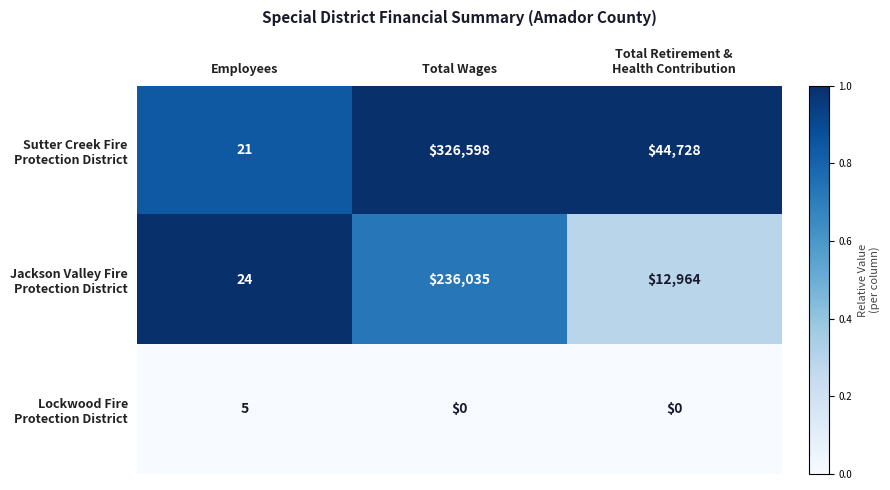

At which category is the sum across all series the highest?

Total Wages